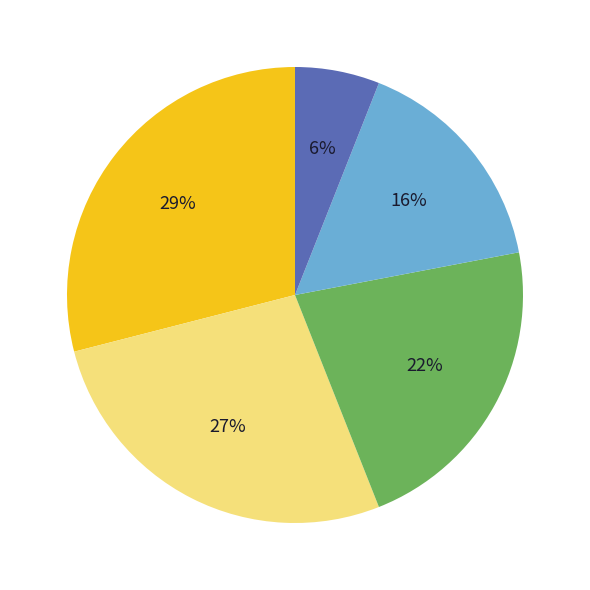

To the nearest percent, what is the average slice percentage?

20%